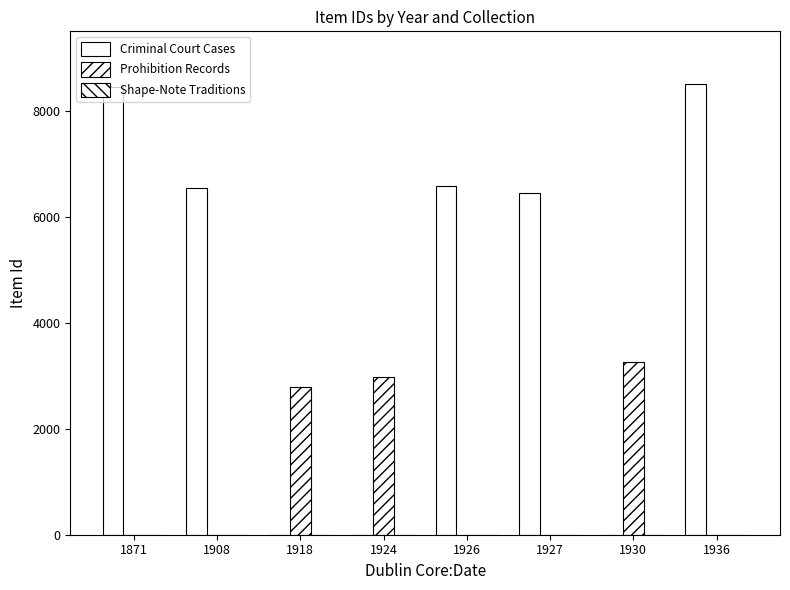

At how many categories does at least one series exceed 686?

8